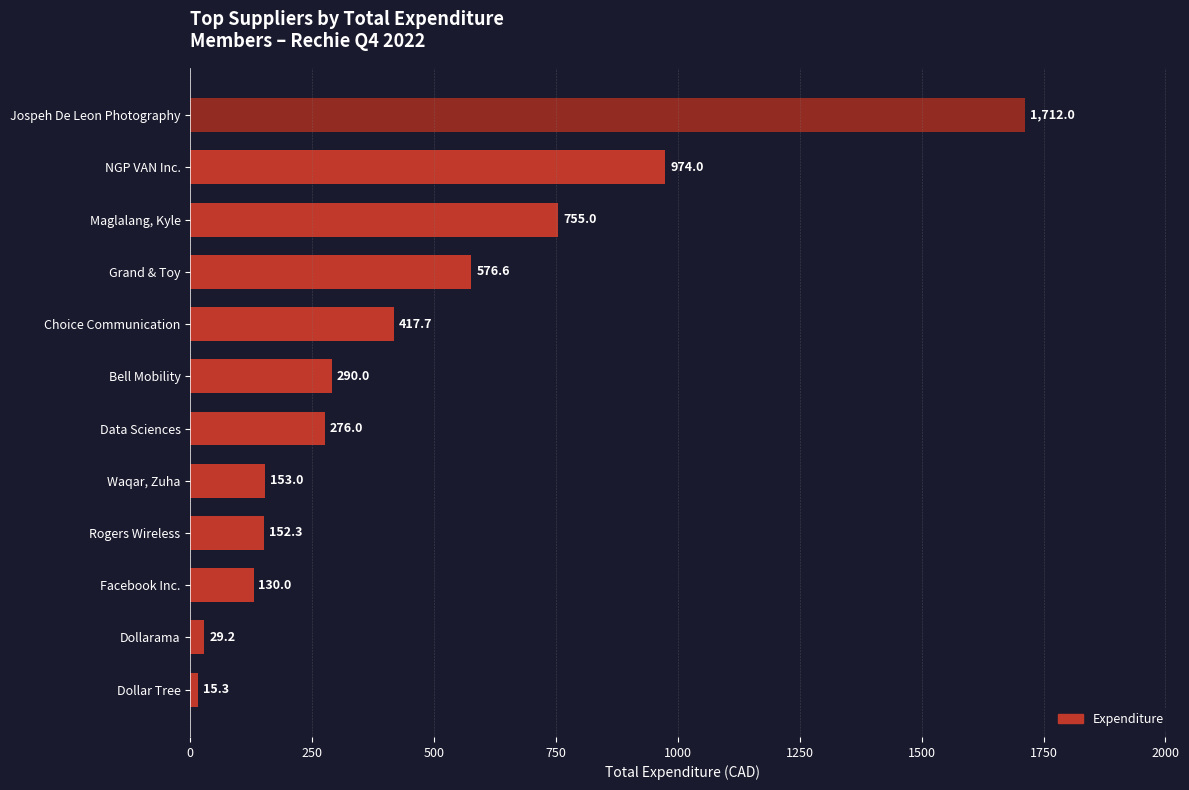

Rank the categories by value from highest to lowest.

Jospeh De Leon Photography, NGP VAN Inc., Maglalang, Kyle, Grand & Toy, Choice Communication, Bell Mobility, Data Sciences, Waqar, Zuha, Rogers Wireless, Facebook Inc., Dollarama, Dollar Tree